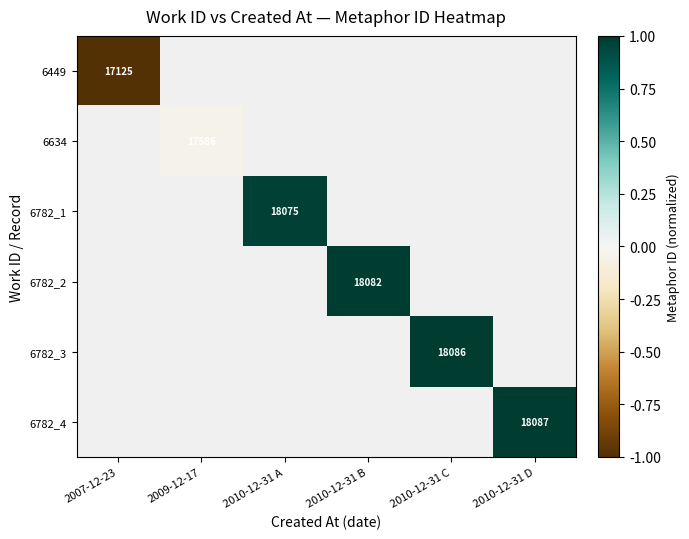

How many series are shown in this chart?

6